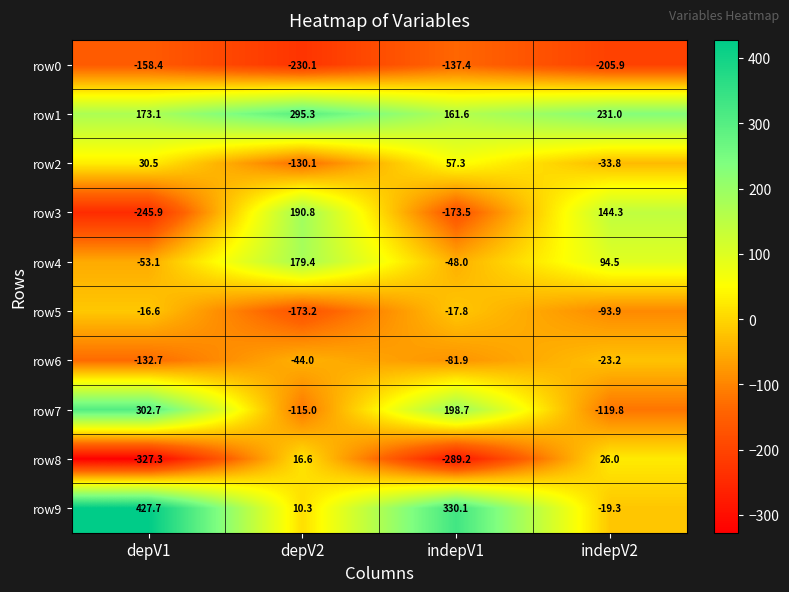

What is the average value of the row3 series?

-21.1